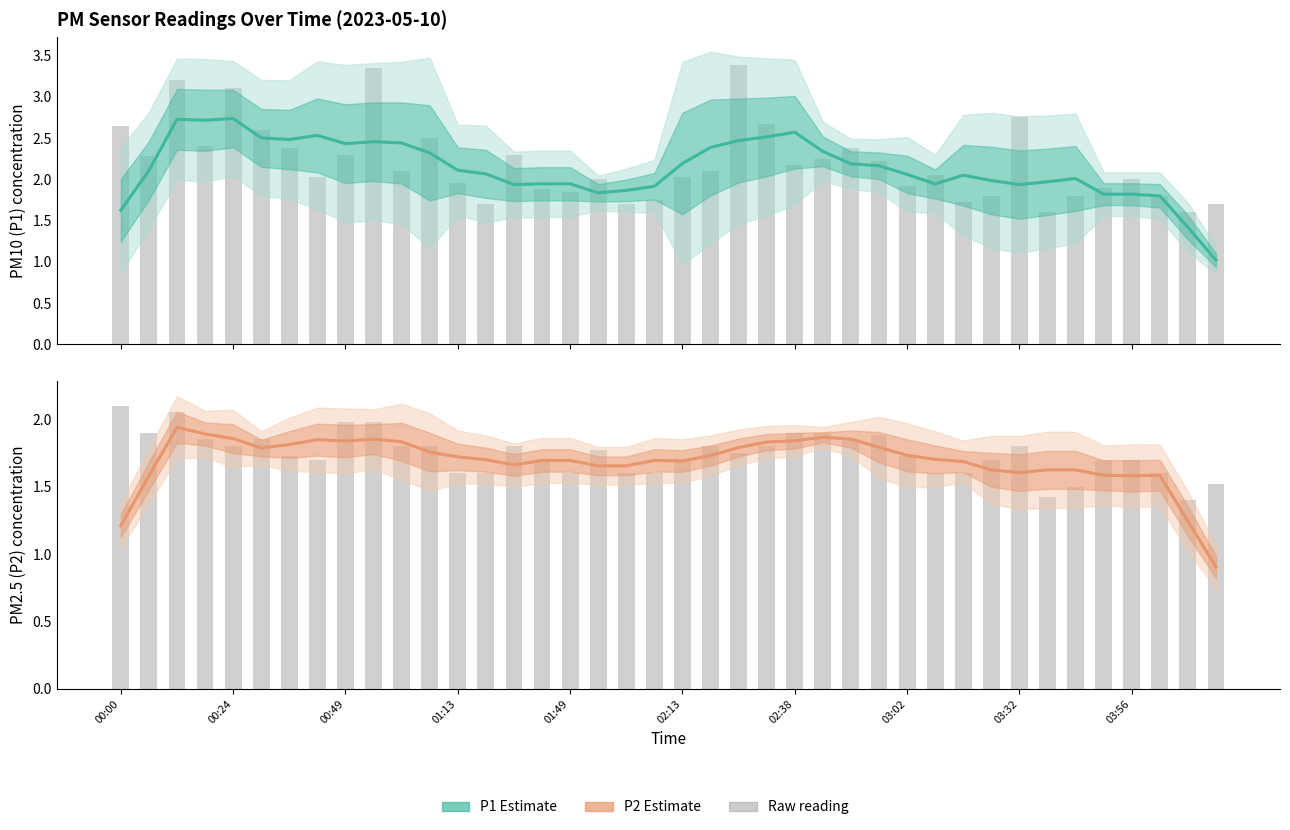

Read the P2 raw value at 11.

1.8